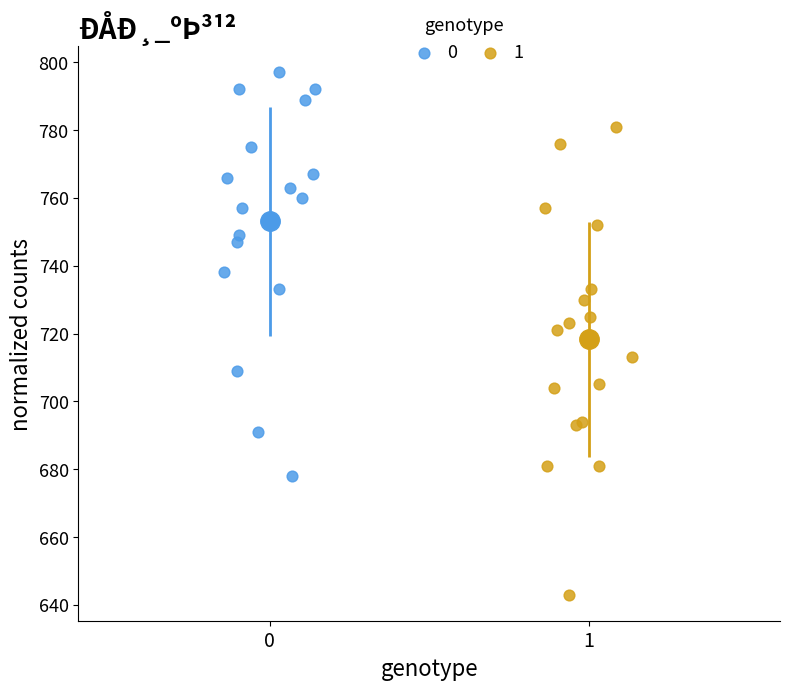

Which series has the largest Y range (max minus min)?

1